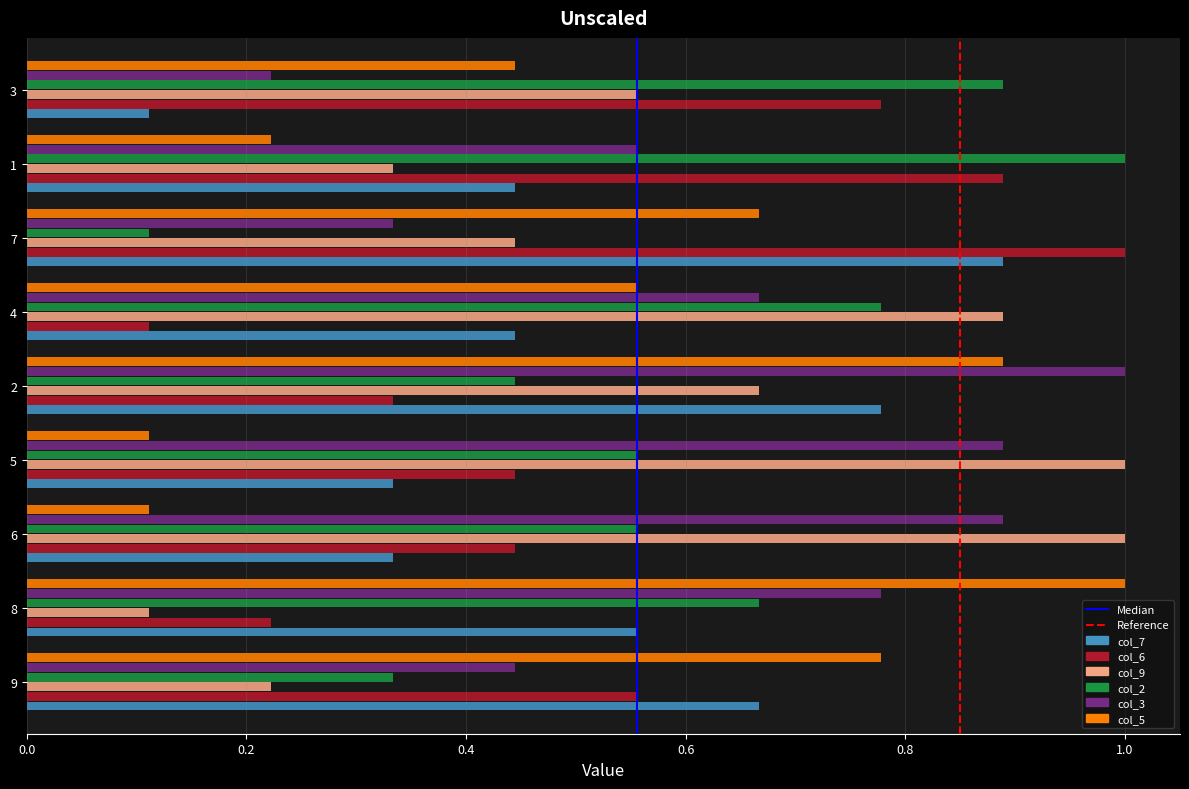

Which series has the largest total across all categories?

col_3